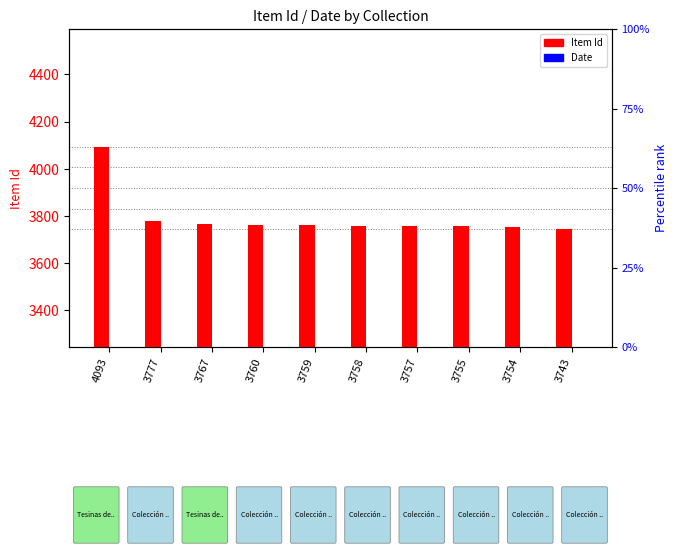

What are all the series names shown in the legend?

Item Id, Date